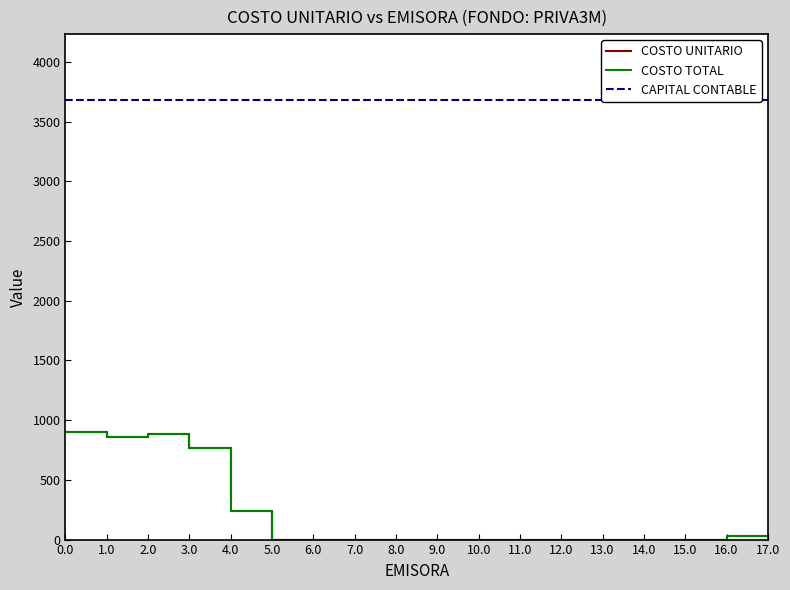

Does the chart display data point markers on the line(s)?

No